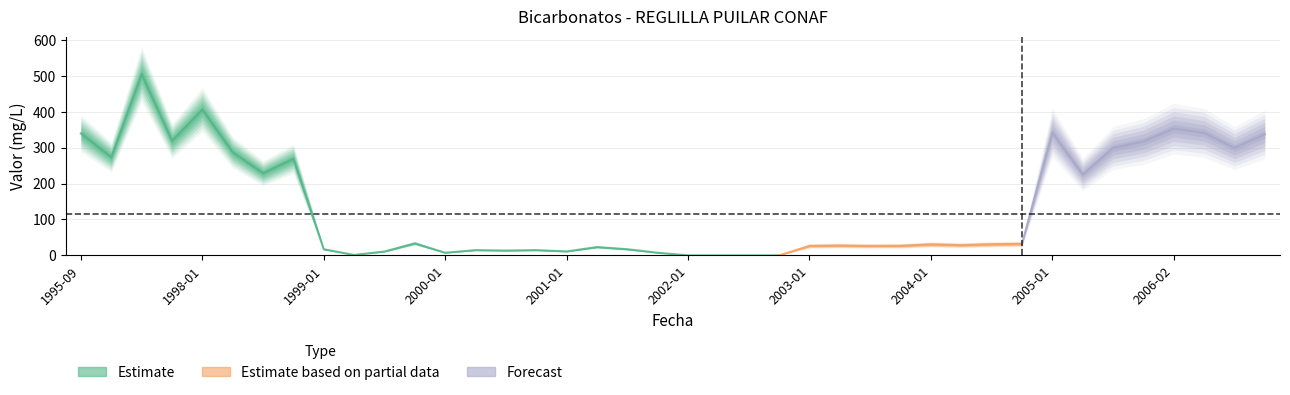

Reading left to right, transcribe all the data shown in this chart.

1995-09=339.6	1996-03=273.3	1996-05=504.5	1996-07=318.9	1998-01=406.0	1998-06=287.0	1998-08=229.0	1998-10=269.0	1999-01=17.1	1999-04=1.2	1999-07=10.8	1999-10=33.5	2000-01=7.3	2000-04=14.6	2000-07=13.4	2000-10=14.6	2001-01=11.0	2001-04=23.2	2001-07=17.1	2001-10=7.3	2002-01=0.0	2002-04=0.0	2002-07=0.0	2002-10=0.0	2003-01=26.5	2003-05=27.3	2003-07=26.4	2003-10=26.7	2004-01=30.5	2004-05=28.6	2004-07=30.9	2004-10=32.0	2005-01=342.0	2005-05=225.0	2005-08=299.0	2005-10=317.0	2006-02=353.0	2006-05=341.0	2006-07=299.0	2006-11=337.0